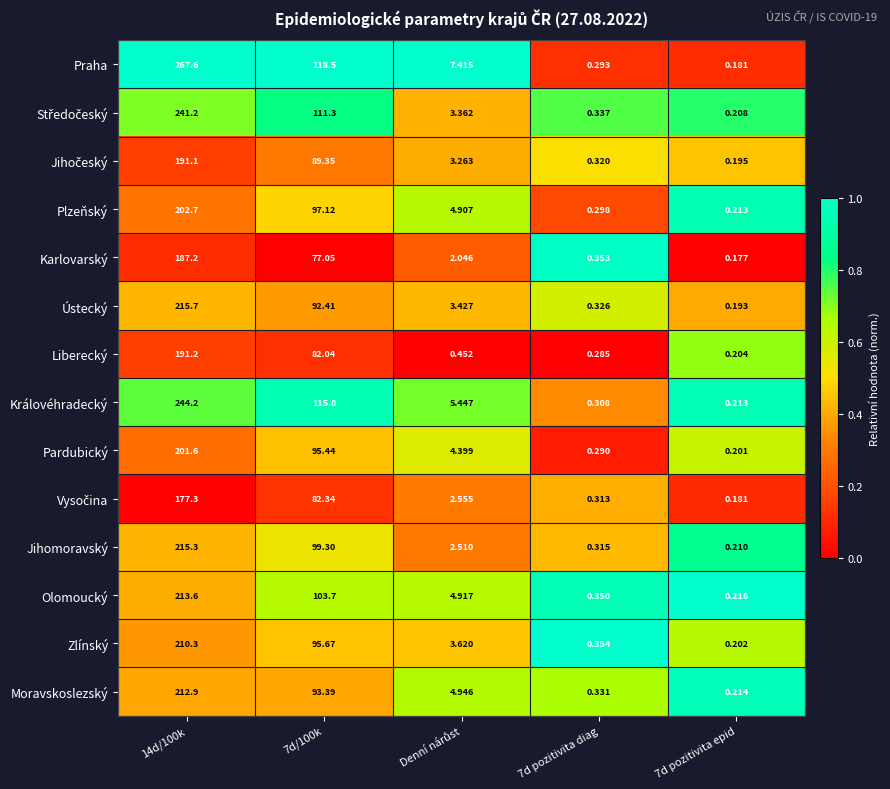

Which series has the largest total across all categories?

Praha